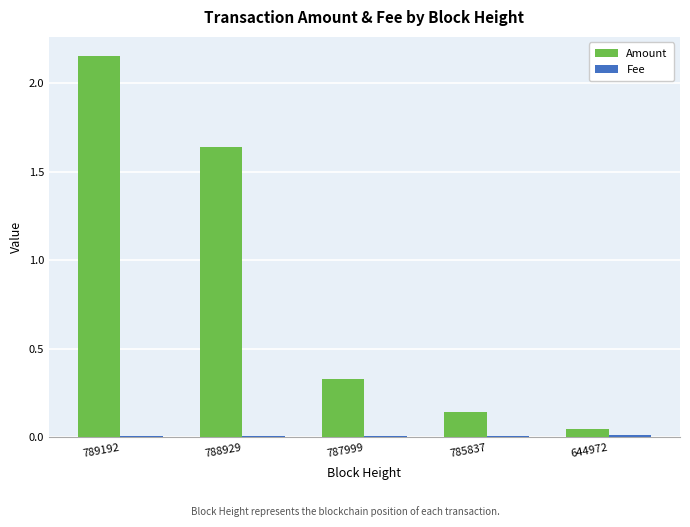

What is the difference between the maximum and minimum values in the Amount series?

2.1